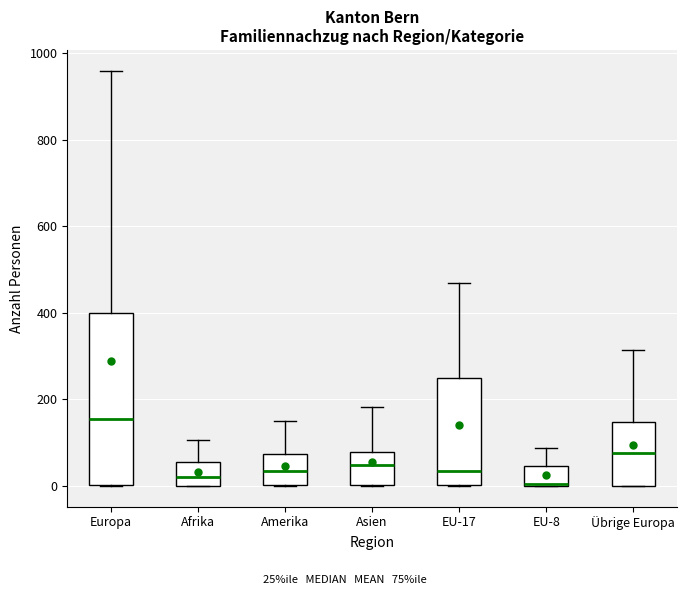

Reading left to right, read every box against the y-axis: the position of its median line, the range the box covers, and the ends of its whiskers. The values are not printed on the chart, so give them approximately, as read against the axis.

Europa: median 160, box 0 to 400, whiskers 0 to 960
Afrika: median 20, box 0 to 60, whiskers 0 to 100
Amerika: median 40, box 0 to 80, whiskers 0 to 160
Asien: median 40, box 0 to 80, whiskers 0 to 180
EU-17: median 40, box 0 to 240, whiskers 0 to 460
EU-8: median 0 (drawn on the box's lower edge), box 0 to 40, whiskers 0 to 80
Übrige Europa: median 80, box 0 to 140, whiskers 0 to 320